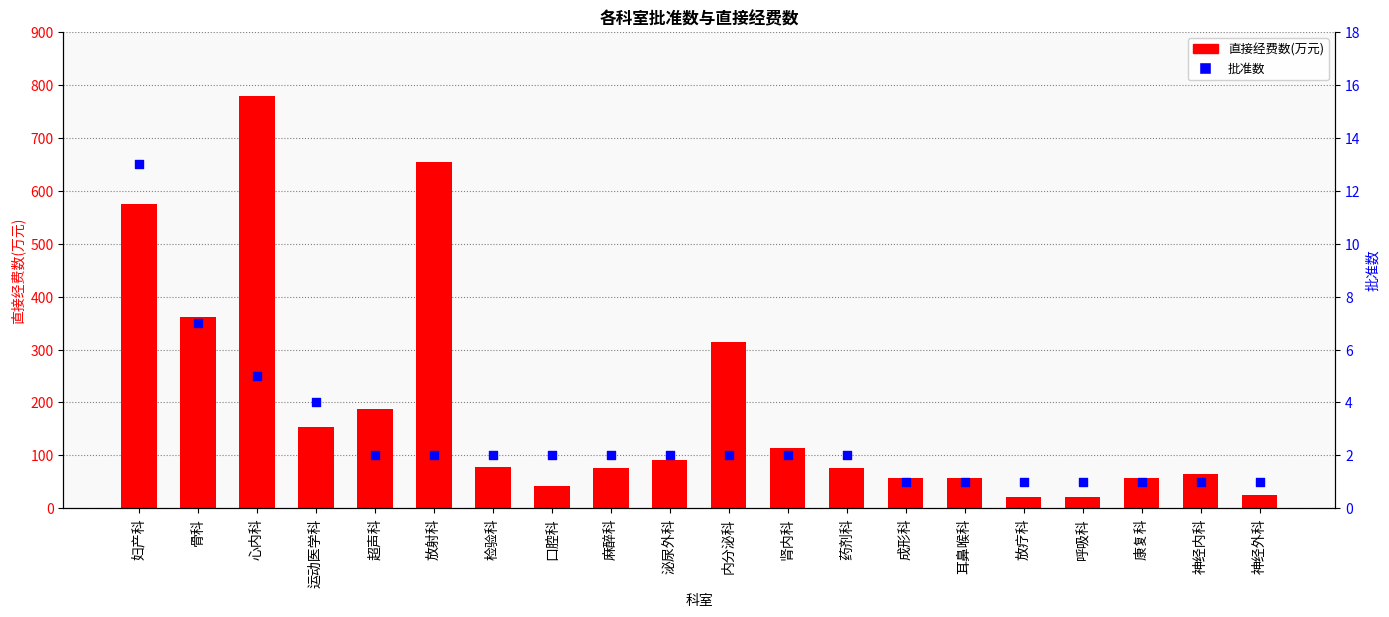

Which series has the largest total across all categories?

直接经费数(万元)